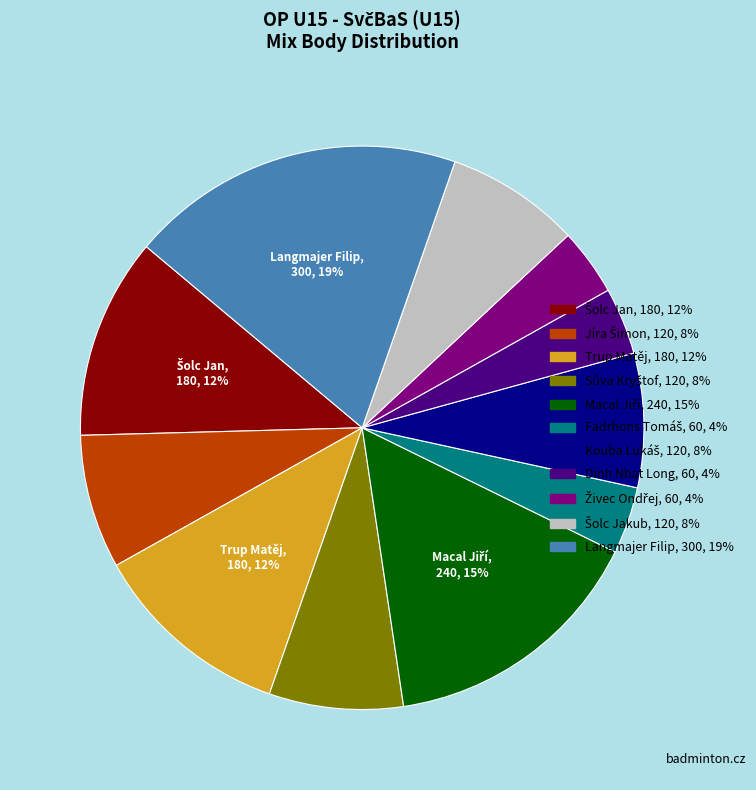

What is the largest slice in the pie chart?

Langmajer Filip